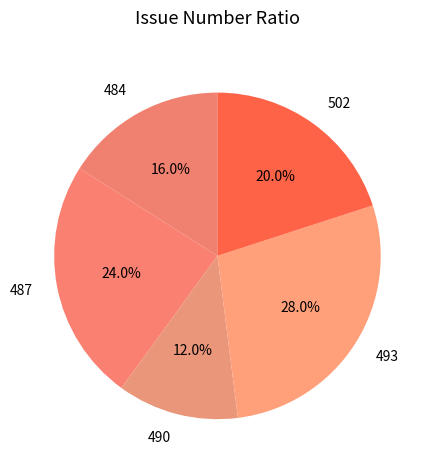

Does 484 account for over 50% of the chart?

No